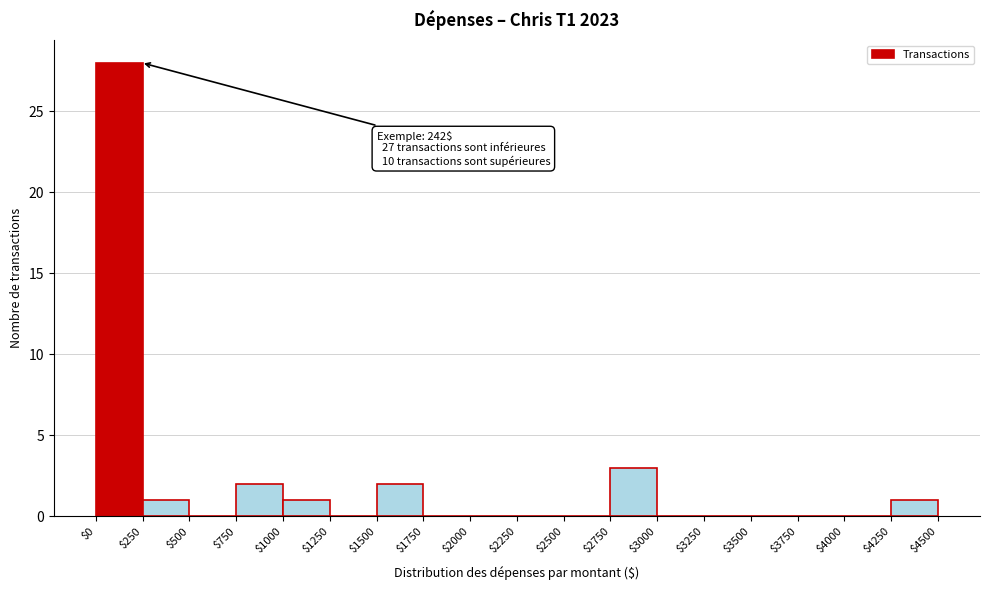

Which range on the x-axis has the tallest bar?

$0 to $250